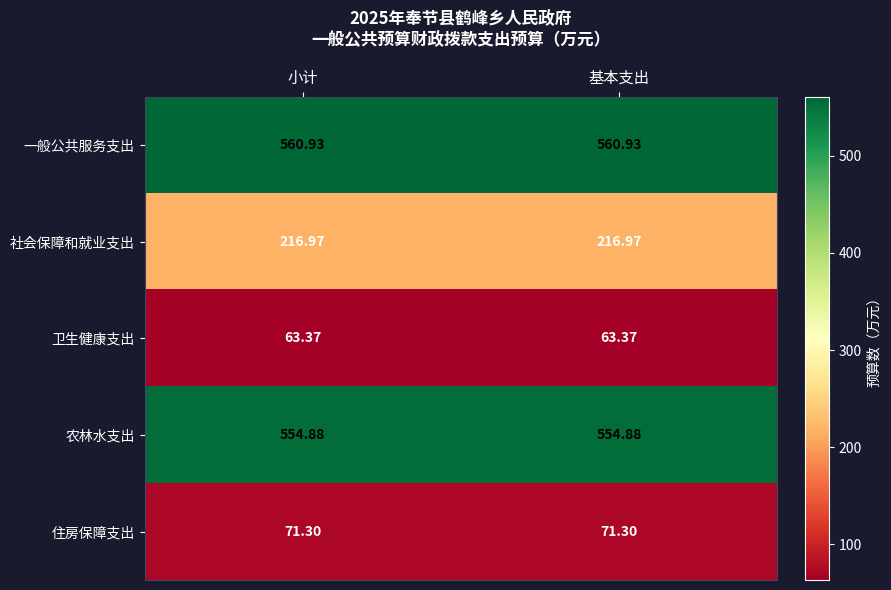

Which series has the largest total across all categories?

一般公共服务支出